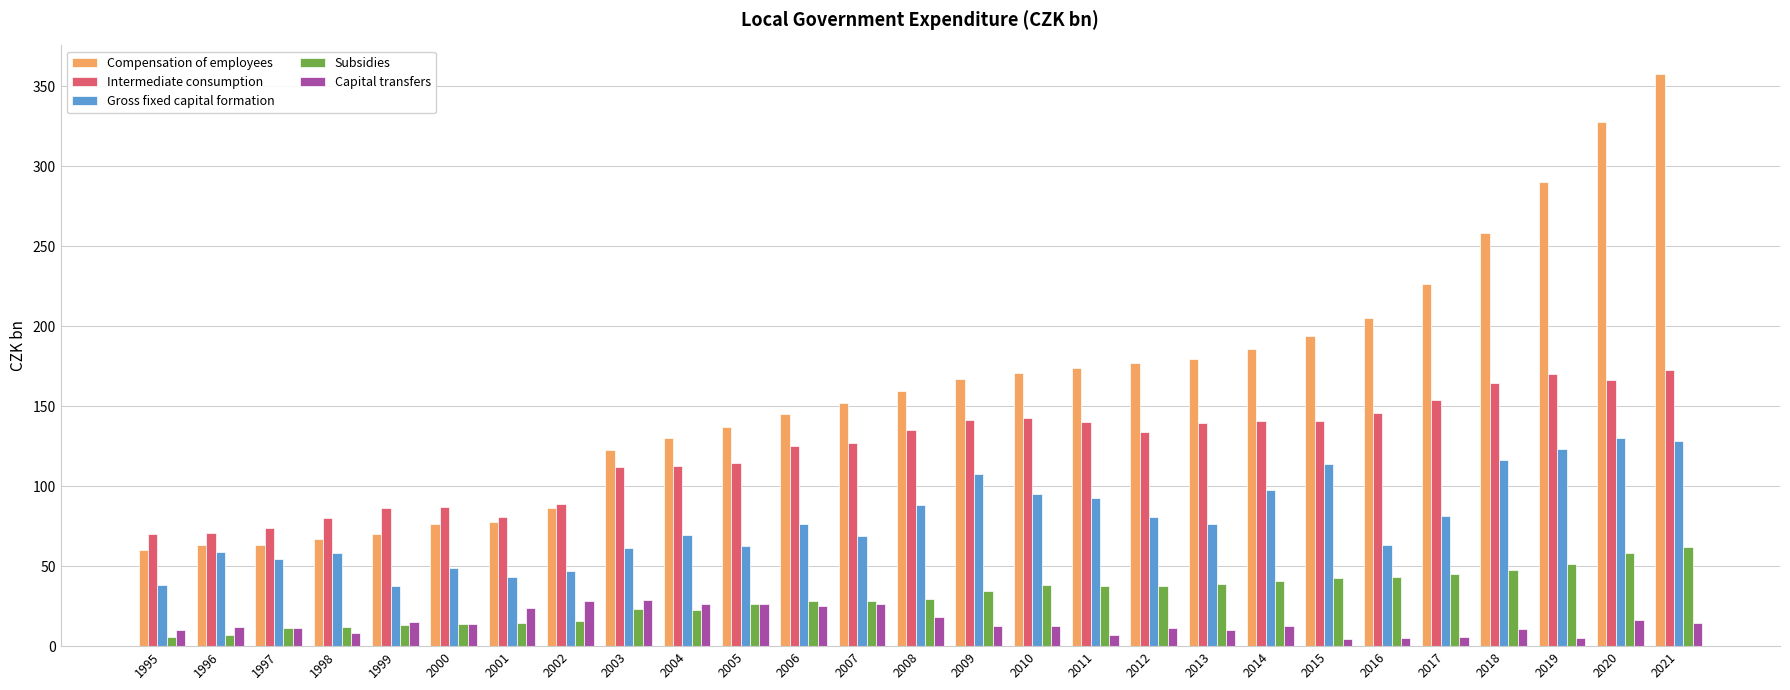

Which series has the widest spread of values?

Compensation of employees